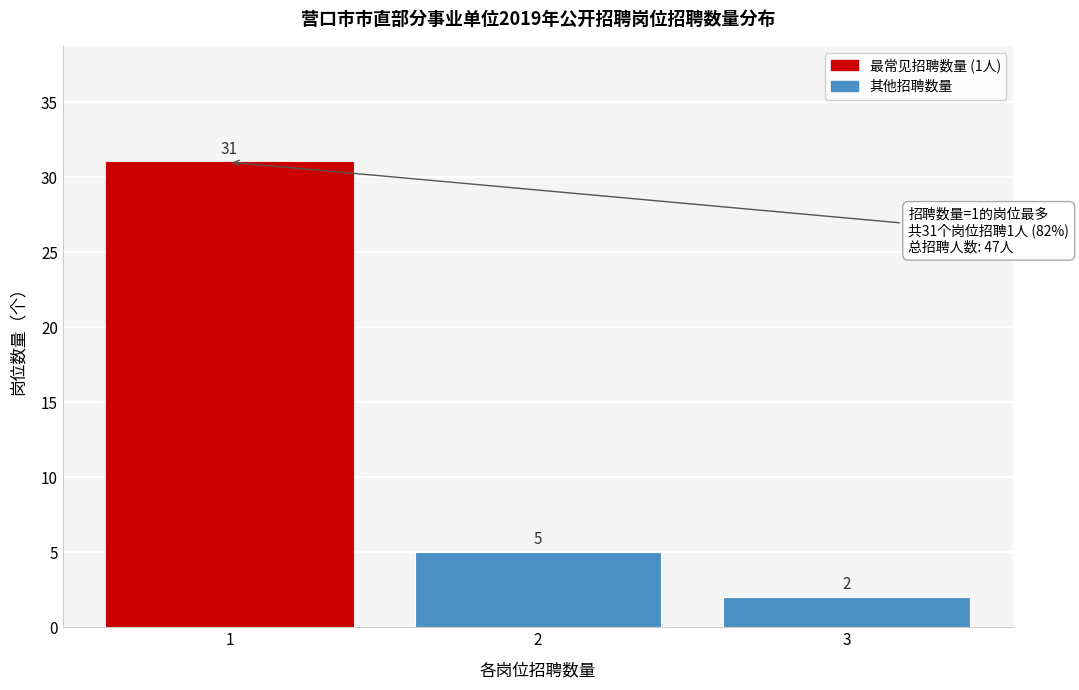

Reading left to right, list all the values displayed in this chart.

31	5	2